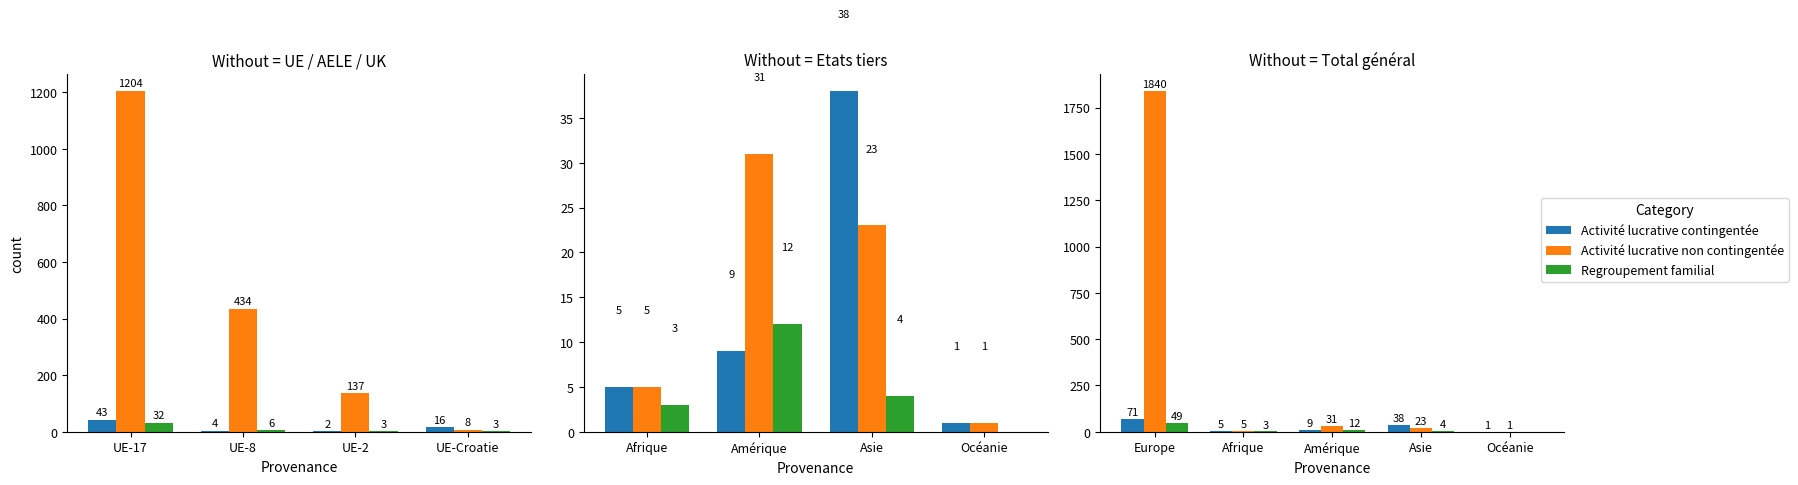

At which category does the chart reach its peak across all series?

Europe